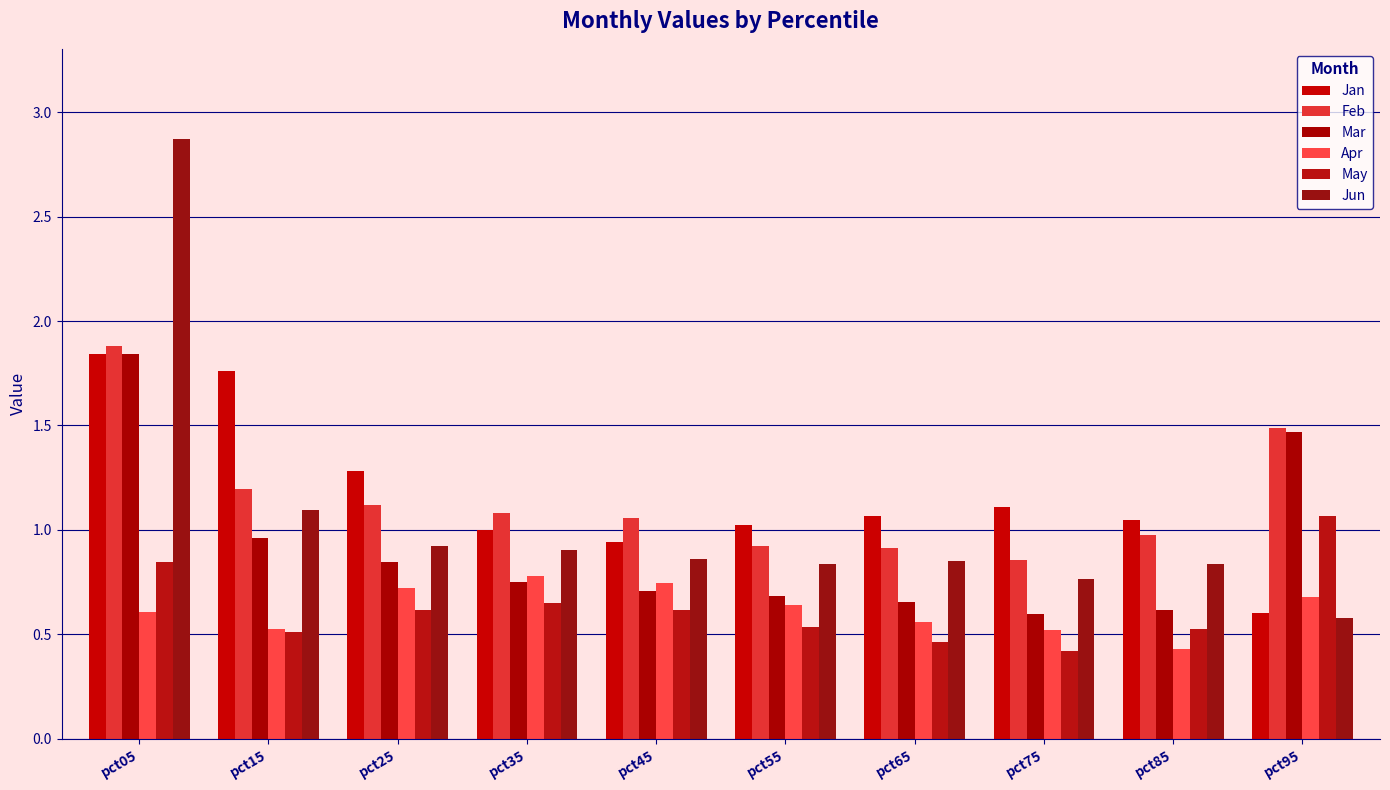

What is the maximum value for Mar?

1.8